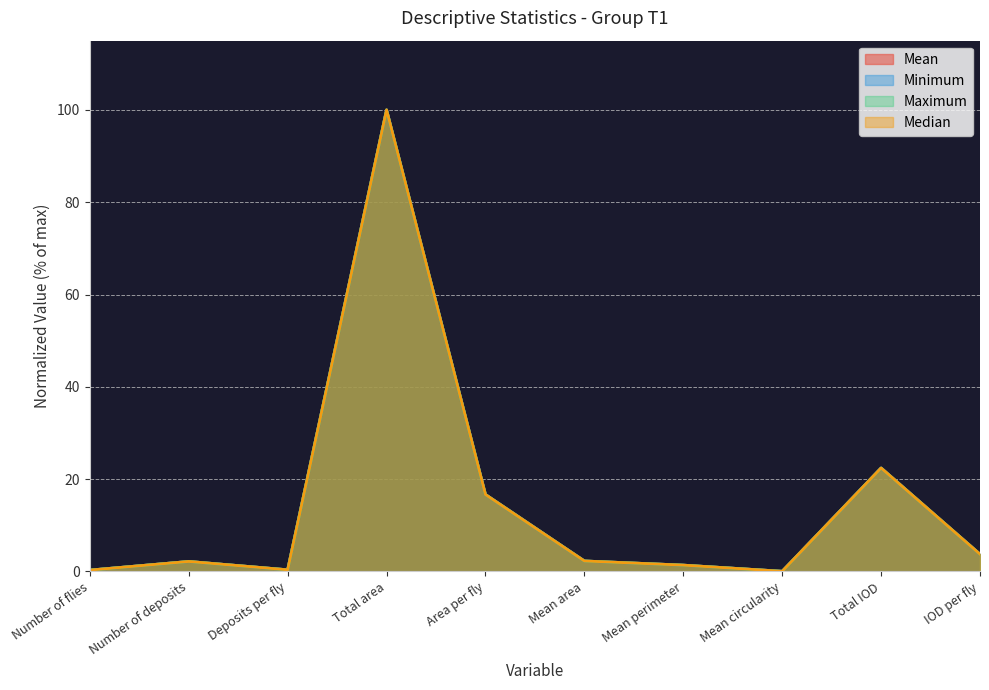

True or false: Minimum has more than 1 interior local peaks.

True